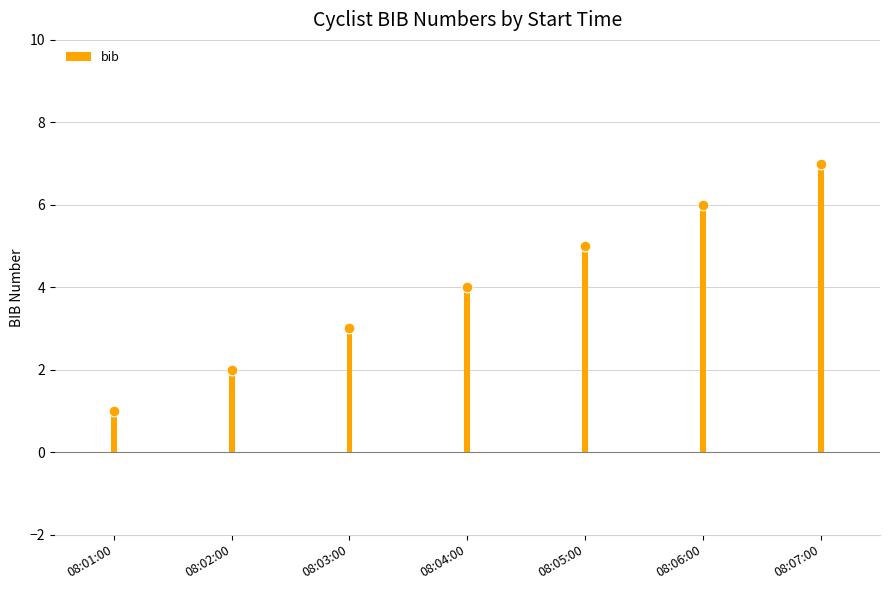

Approximately how many times larger is the value at 08:07:00 compared to 08:03:00?

2.3